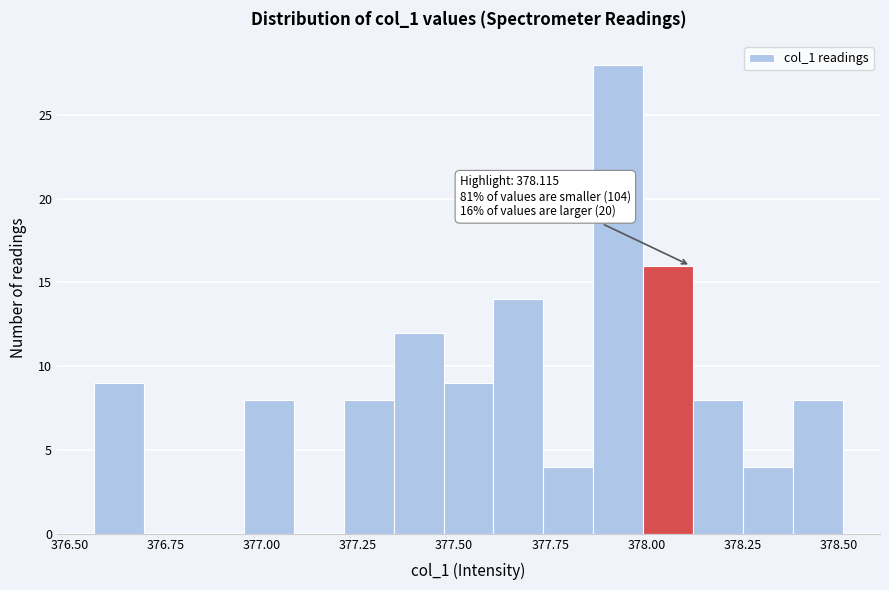

Around what value on the x-axis is the tallest bar? Give the approximate position of its centre, as read against the axis.

377.95